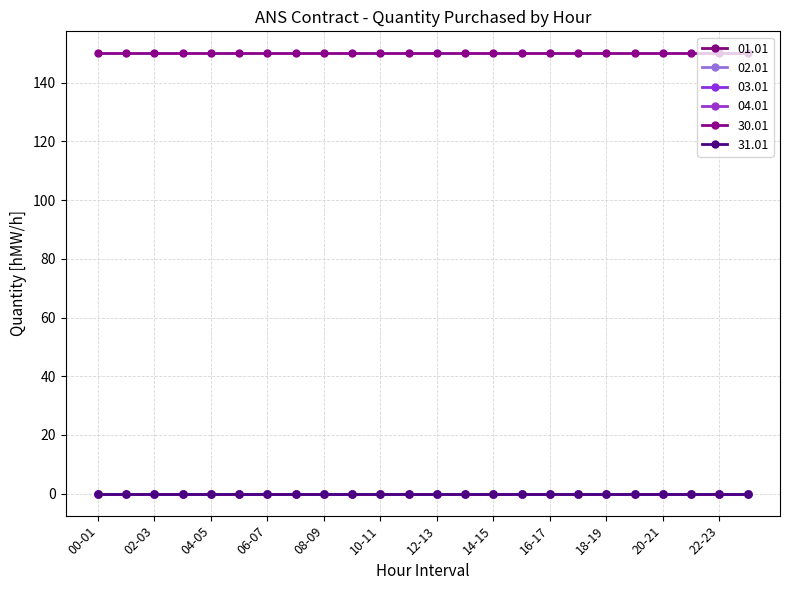

What is the label of the 16th point from the right?

08-09